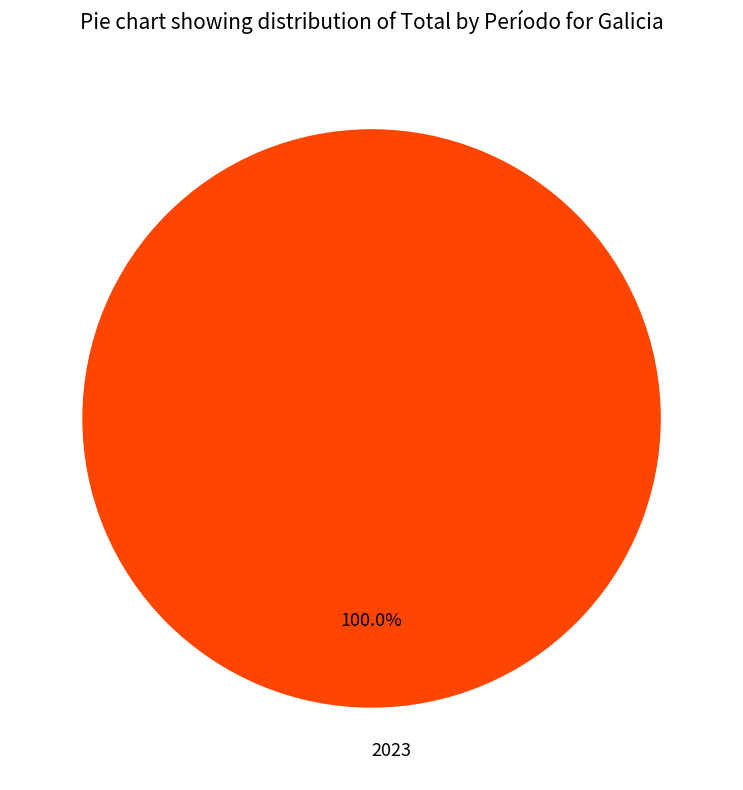

Does 2023 account for over 50% of the chart?

Yes